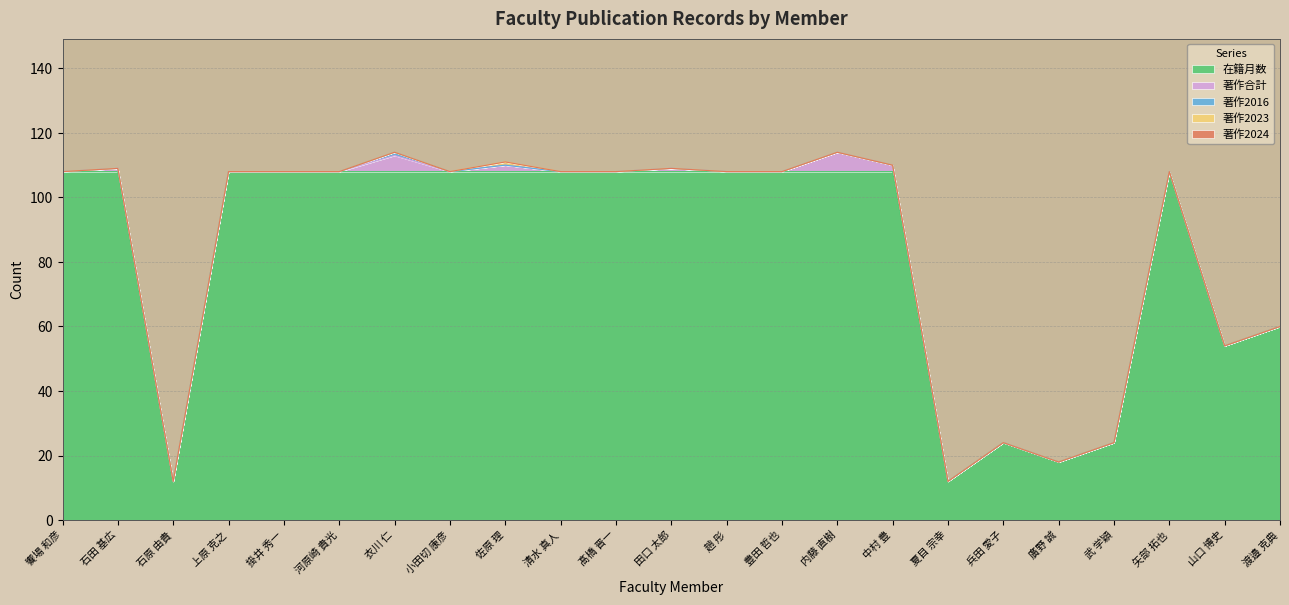

At which category does 著作合計 reach its first local valley?

小田切 康彦